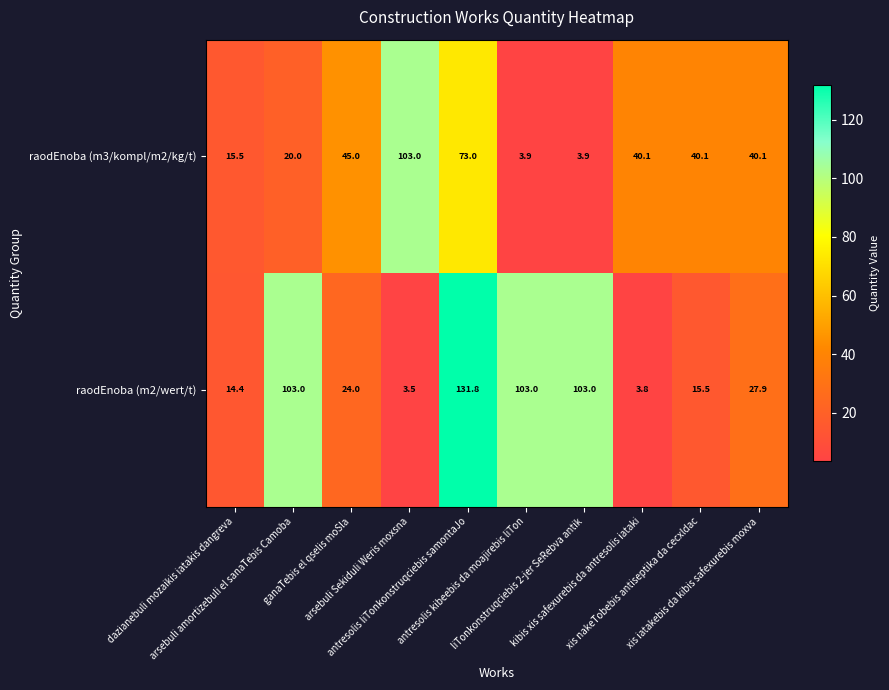

List the series in order of their overall mean, lowest first.

raodEnoba (m3/kompl/m2/kg/t), raodEnoba (m2/wert/t)